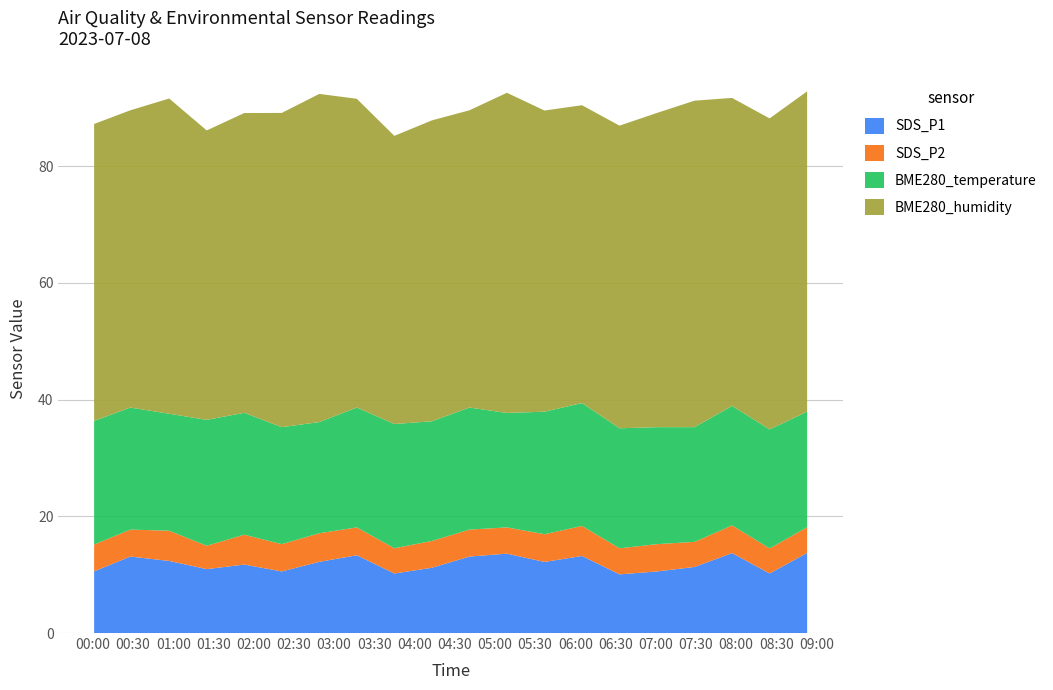

Reading left to right, extract all data points from this chart.

SDS_P1: 2023/07/08 00:01=10.6	2023/07/08 00:28=13.1	2023/07/08 00:57=12.3	2023/07/08 01:25=10.9	2023/07/08 01:53=11.7	2023/07/08 02:21=10.6	2023/07/08 02:49=12.2	2023/07/08 03:17=13.3	2023/07/08 03:45=10.2	2023/07/08 04:13=11.2	2023/07/08 04:41=13.1	2023/07/08 05:09=13.6	2023/07/08 05:37=12.2	2023/07/08 06:05=13.2	2023/07/08 06:33=10.1	2023/07/08 07:01=10.6	2023/07/08 07:29=11.3	2023/07/08 07:57=13.7	2023/07/08 08:25=10.2	2023/07/08 08:53=13.7
SDS_P2: 2023/07/08 00:01=4.6	2023/07/08 00:28=4.6	2023/07/08 00:57=5.2	2023/07/08 01:25=4.0	2023/07/08 01:53=5.1	2023/07/08 02:21=4.7	2023/07/08 02:49=4.9	2023/07/08 03:17=4.8	2023/07/08 03:45=4.3	2023/07/08 04:13=4.6	2023/07/08 04:41=4.6	2023/07/08 05:09=4.5	2023/07/08 05:37=4.8	2023/07/08 06:05=5.2	2023/07/08 06:33=4.5	2023/07/08 07:01=4.7	2023/07/08 07:29=4.3	2023/07/08 07:57=4.8	2023/07/08 08:25=4.3	2023/07/08 08:53=4.4
BME280_temperature: 2023/07/08 00:01=21.2	2023/07/08 00:28=20.9	2023/07/08 00:57=20.0	2023/07/08 01:25=21.6	2023/07/08 01:53=20.9	2023/07/08 02:21=20.0	2023/07/08 02:49=19.0	2023/07/08 03:17=20.5	2023/07/08 03:45=21.3	2023/07/08 04:13=20.5	2023/07/08 04:41=20.9	2023/07/08 05:09=19.6	2023/07/08 05:37=21.0	2023/07/08 06:05=21.1	2023/07/08 06:33=20.6	2023/07/08 07:01=20.0	2023/07/08 07:29=19.6	2023/07/08 07:57=20.5	2023/07/08 08:25=20.4	2023/07/08 08:53=19.8
BME280_humidity: 2023/07/08 00:01=50.9	2023/07/08 00:28=50.9	2023/07/08 00:57=54.0	2023/07/08 01:25=49.6	2023/07/08 01:53=51.4	2023/07/08 02:21=53.8	2023/07/08 02:49=56.2	2023/07/08 03:17=52.9	2023/07/08 03:45=49.4	2023/07/08 04:13=51.5	2023/07/08 04:41=50.9	2023/07/08 05:09=54.9	2023/07/08 05:37=51.6	2023/07/08 06:05=51.0	2023/07/08 06:33=51.9	2023/07/08 07:01=53.8	2023/07/08 07:29=55.9	2023/07/08 07:57=52.8	2023/07/08 08:25=53.3	2023/07/08 08:53=54.9